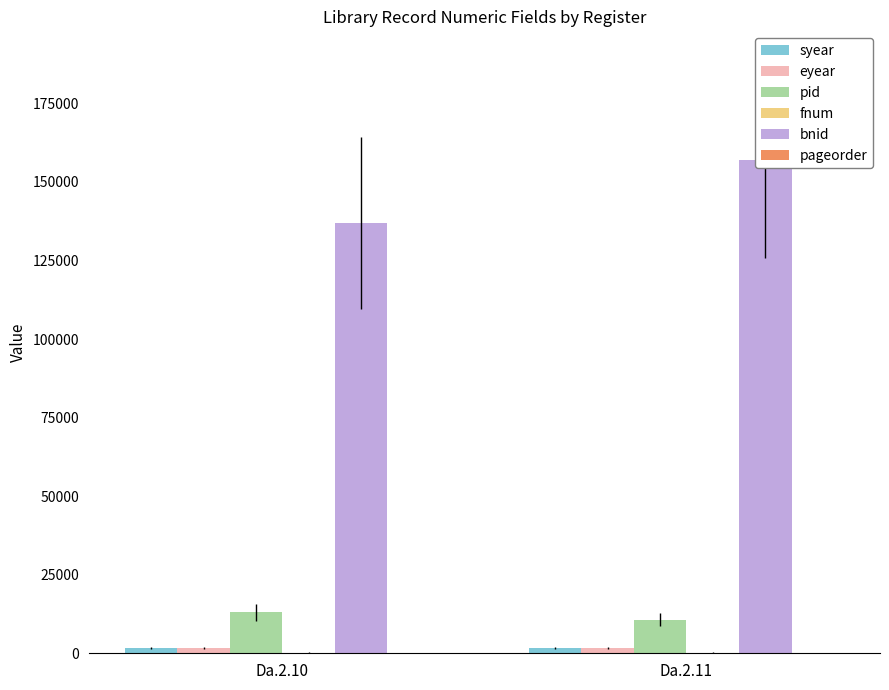

List the series in order of their peak value, highest first.

bnid, pid, eyear, syear, fnum, pageorder